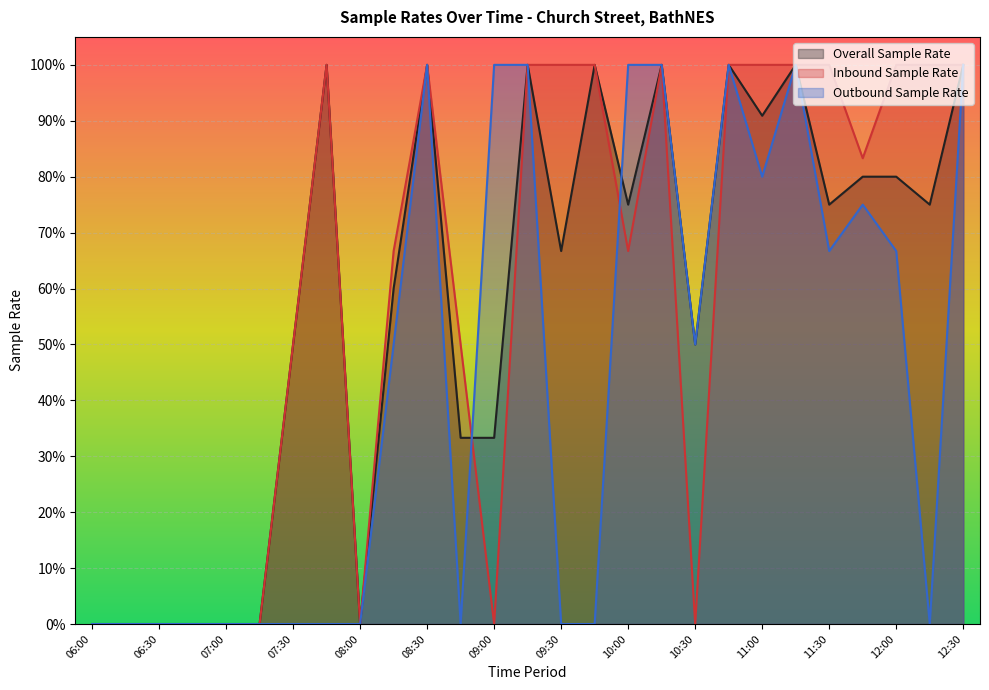

Count the number of data series in this chart.

3